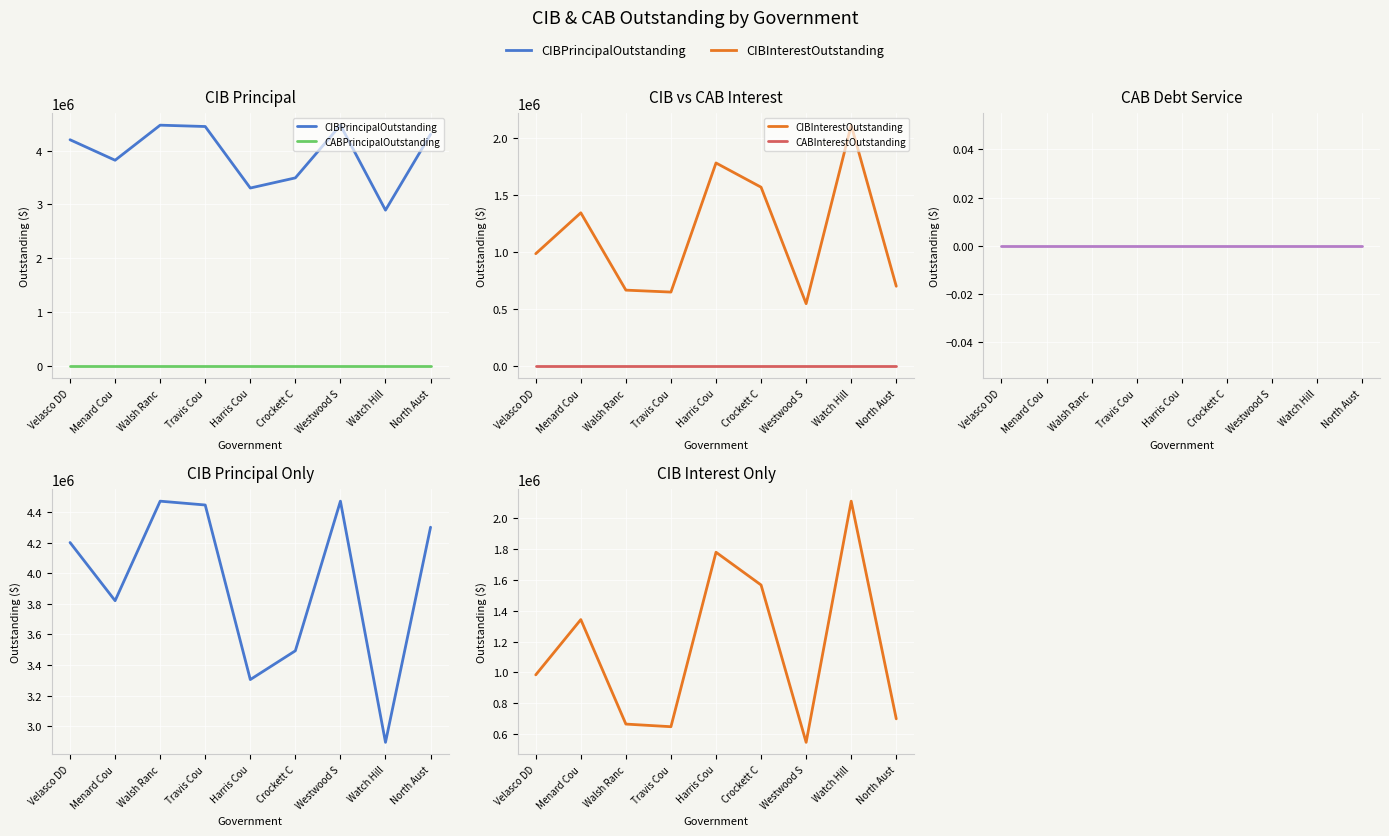

Rank the series at North Aust from lowest to highest value.

CABPrincipalOutstanding, CABInterestOutstanding, CABDebtServiceOutstanding, CIBInterestOutstanding, CIBPrincipalOutstanding